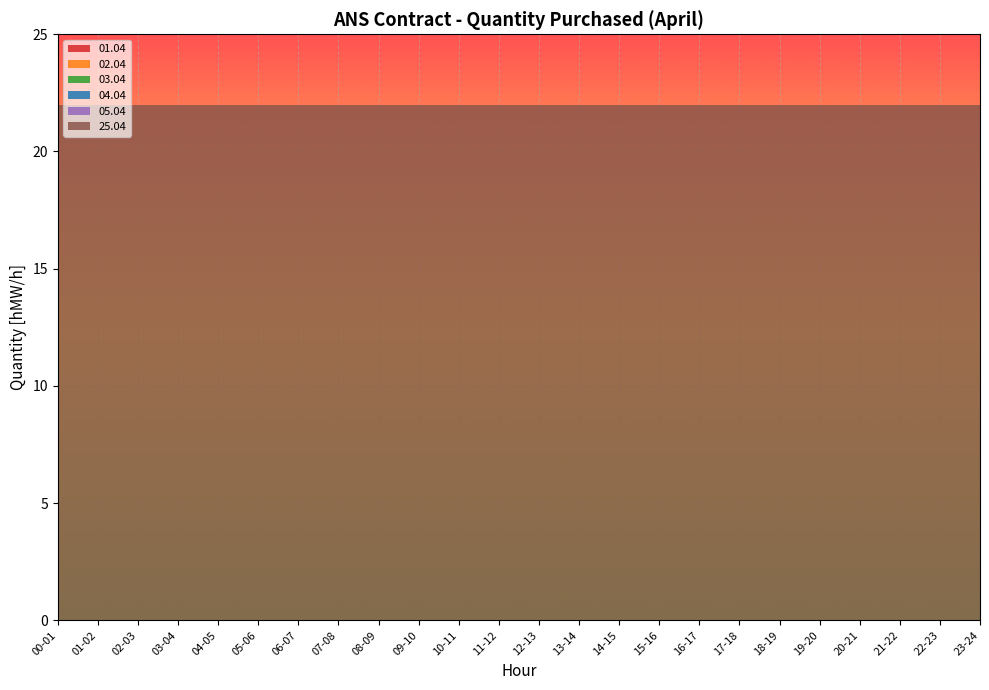

Reading left to right, extract all data points from this chart.

01.04: 0	0	0	0	0	0	0	0	0	0	0	0	0	0	0	0	0	0	0	0	0	0	0	0
02.04: 0	0	0	0	0	0	0	0	0	0	0	0	0	0	0	0	0	0	0	0	0	0	0	0
03.04: 0	0	0	0	0	0	0	0	0	0	0	0	0	0	0	0	0	0	0	0	0	0	0	0
04.04: 0	0	0	0	0	0	0	0	0	0	0	0	0	0	0	0	0	0	0	0	0	0	0	0
05.04: 0	0	0	0	0	0	0	0	0	0	0	0	0	0	0	0	0	0	0	0	0	0	0	0
25.04: 22	22	22	22	22	22	22	22	22	22	22	22	22	22	22	22	22	22	22	22	22	22	22	22